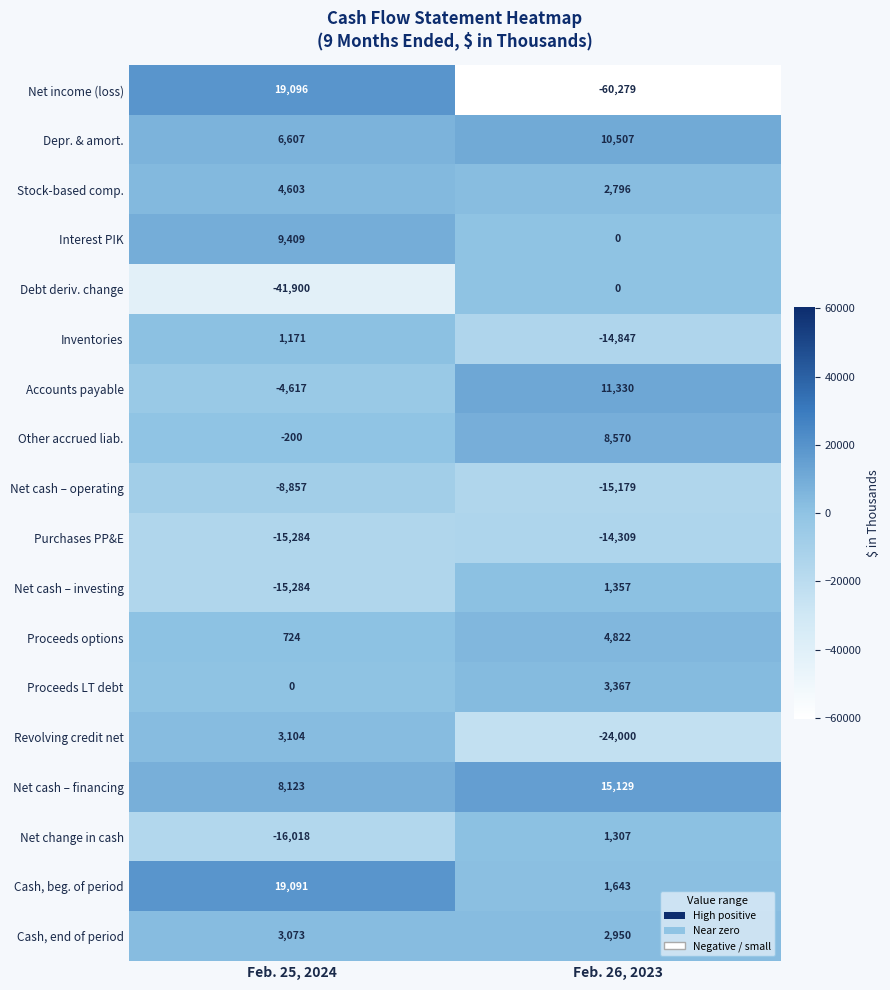

At which category is the sum across all series the highest?

Feb. 25, 2024